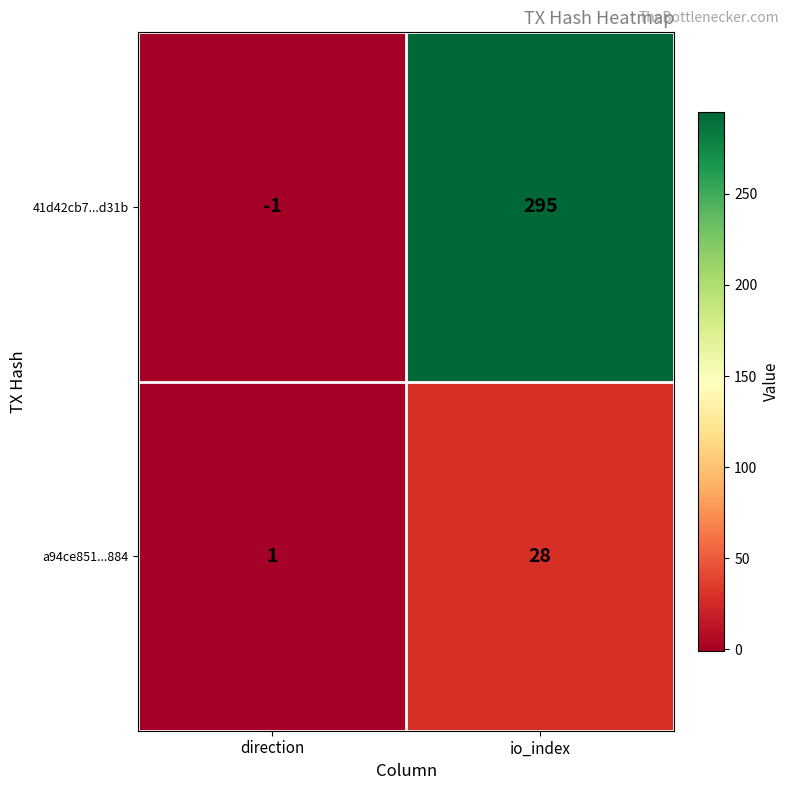

Reading left to right, transcribe all the data shown in this chart.

41d42cb7...d31b: -1	295
a94ce851...884: 1	28